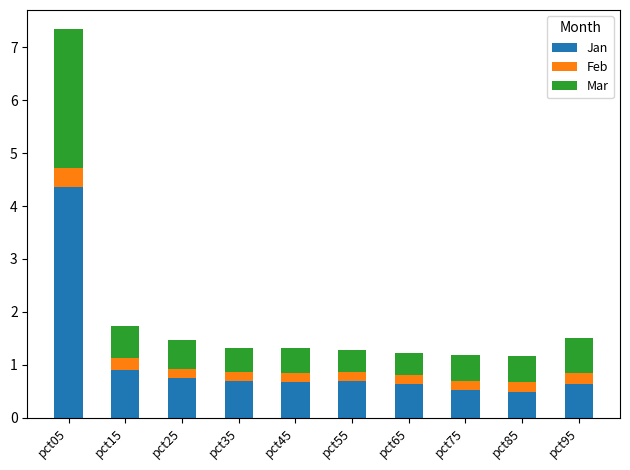

Where is Jan nearest to the value 2?

pct15